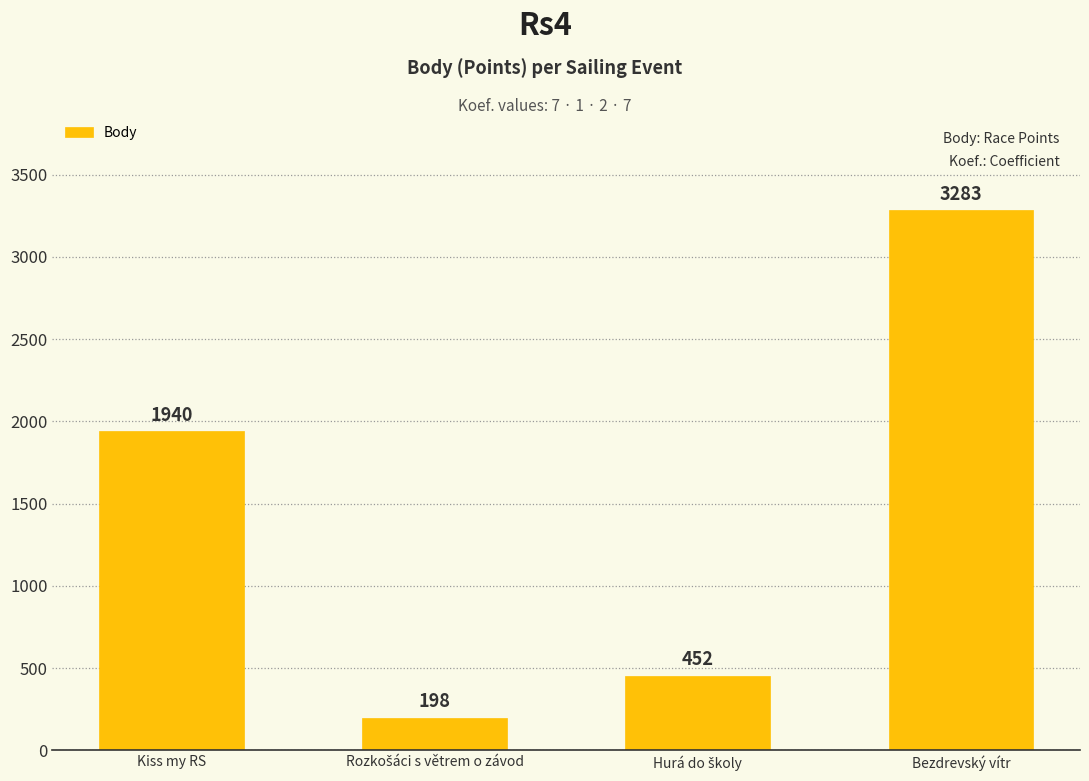

Which label corresponds to the largest value in the chart?

Bezdrevský vítr